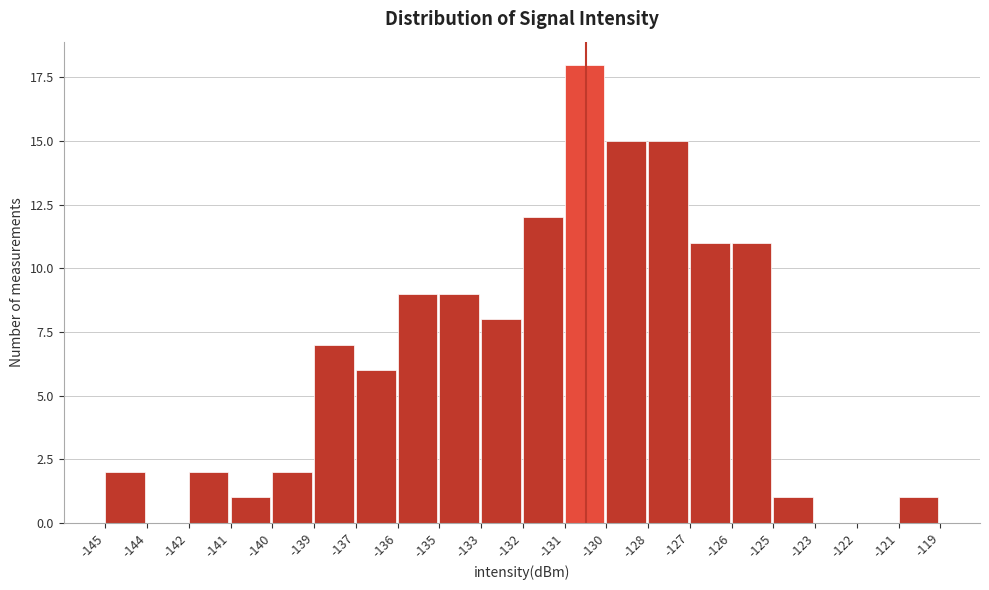

Reading left to right, extract all data points from this chart.

-145=2	-144=0	-142=2	-141=1	-140=2	-139=7	-137=6	-136=9	-135=9	-133=8	-132=12	-131=18	-130=15	-128=15	-127=11	-126=11	-125=1	-123=0	-122=0	-121=1